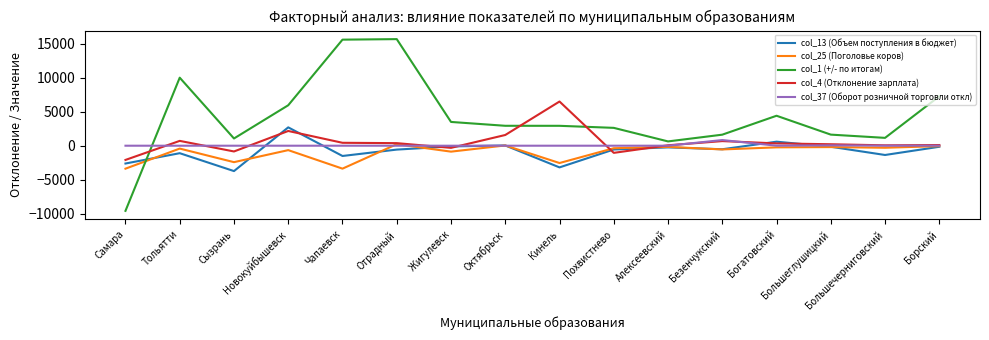

How many values in col_1 (+/- по итогам) are below zero?

1